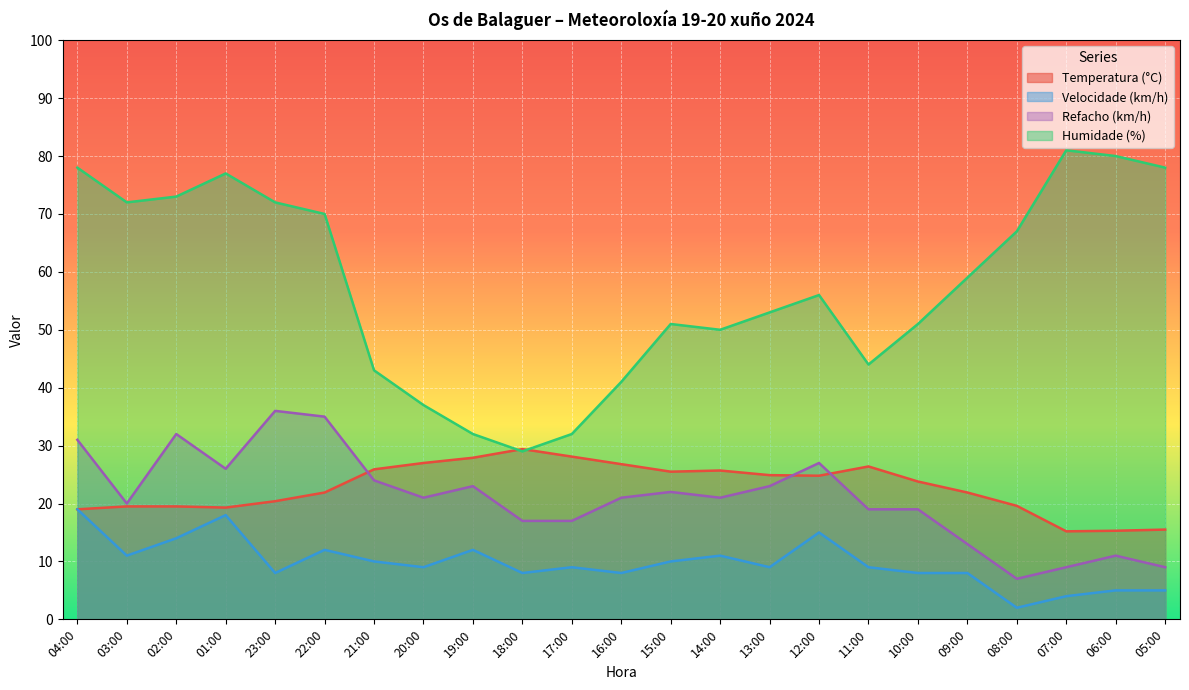

At how many categories does at least one series exceed 60?

10